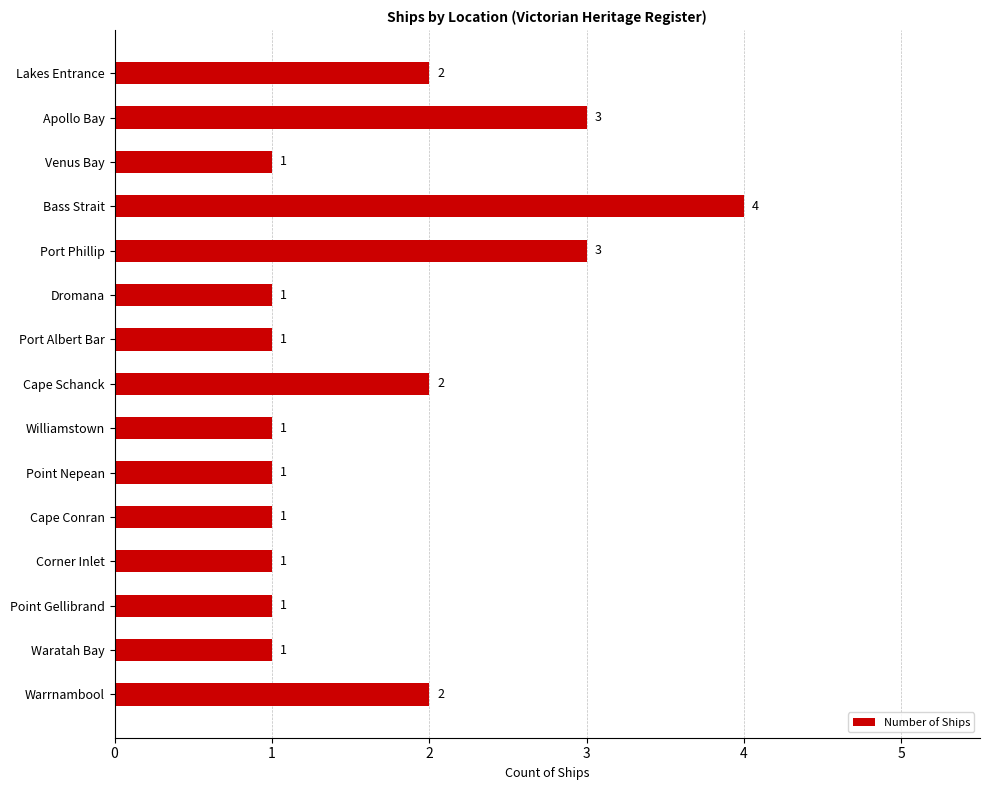

How many bars are there in total?

15